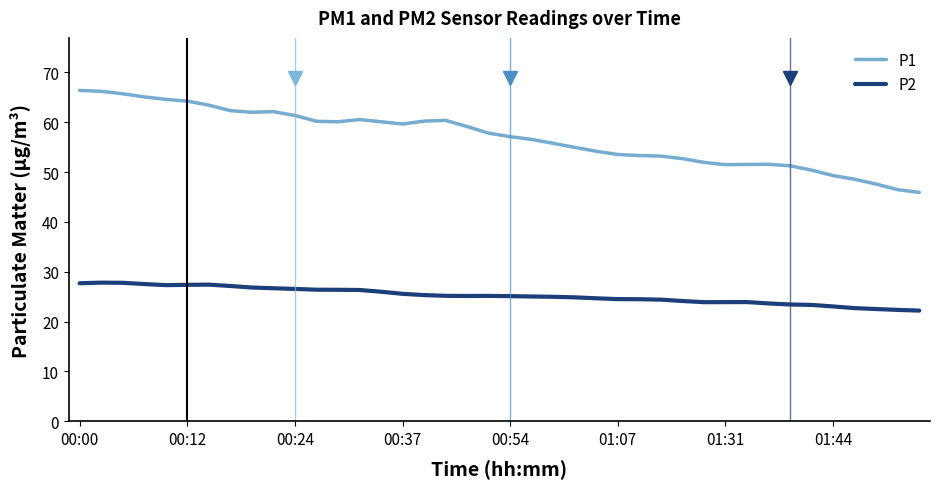

Which series has the widest spread of values?

P1